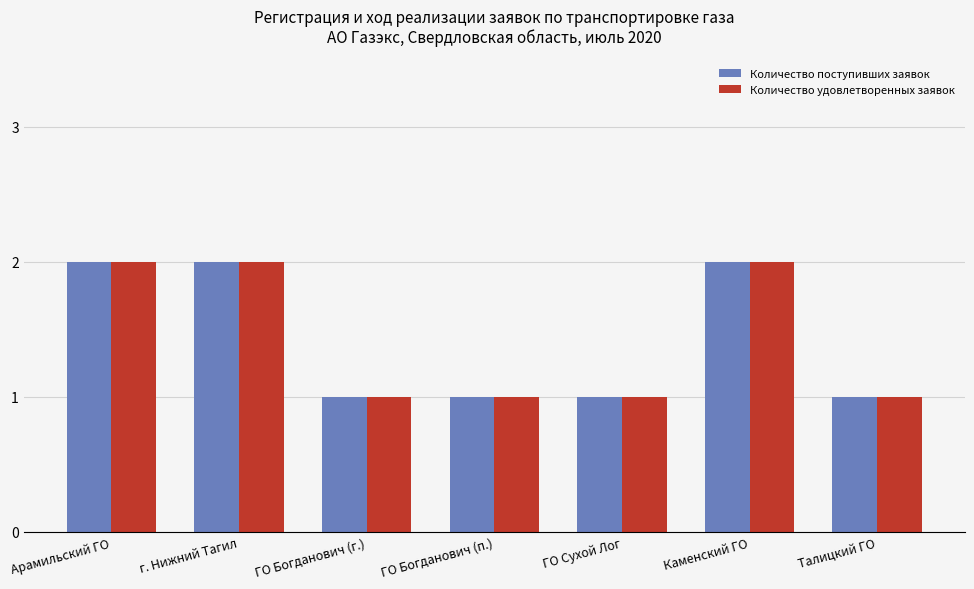

Reading left to right, transcribe all the data shown in this chart.

Количество поступивших заявок: 2	2	1	1	1	2	1
Количество удовлетворенных заявок: 2	2	1	1	1	2	1